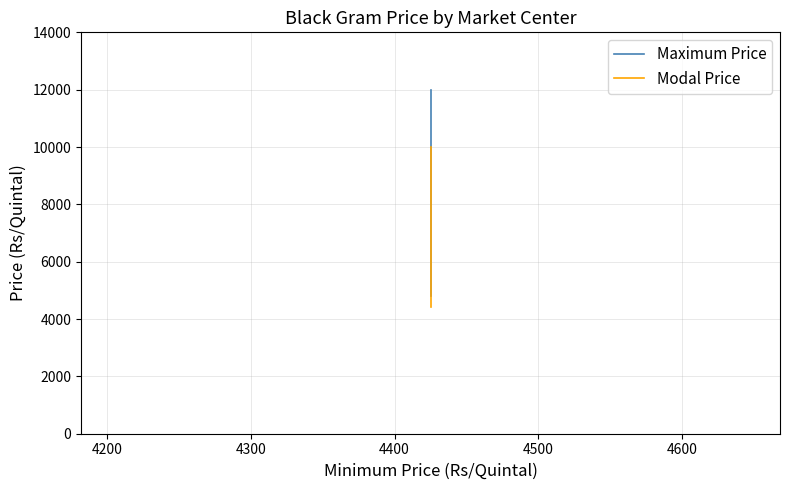

How many distinct data groups are displayed?

2